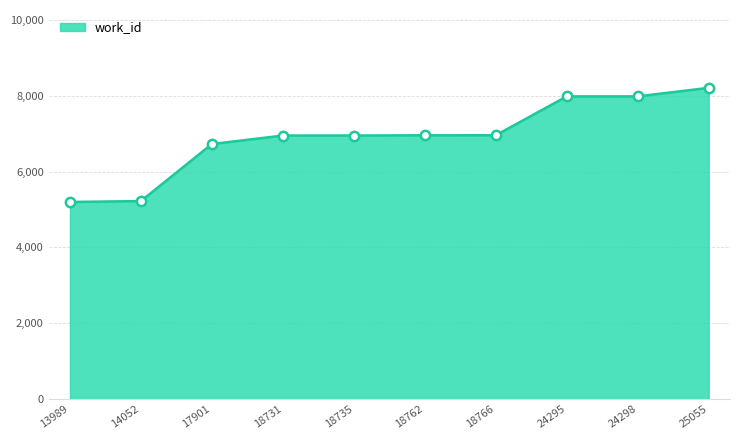

Approximately how many times larger is the value at 18735 compared to 13989?

1.3